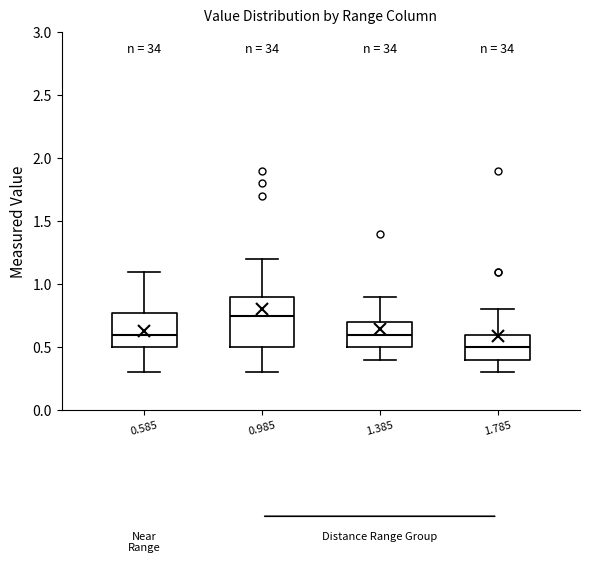

Reading left to right, transcribe this box plot: for each box, give where its median line is, the range the box spans, and where its two whiskers end, as read against the y-axis. The values are not printed on the chart, so give them approximately, as read against the axis.

0.585: median 0.60, box 0.50 to 0.80, whiskers 0.30 to 1.10
0.985: median 0.75, box 0.50 to 0.90, whiskers 0.30 to 1.20
1.385: median 0.60, box 0.50 to 0.70, whiskers 0.40 to 0.90
1.785: median 0.50, box 0.40 to 0.60, whiskers 0.30 to 0.80